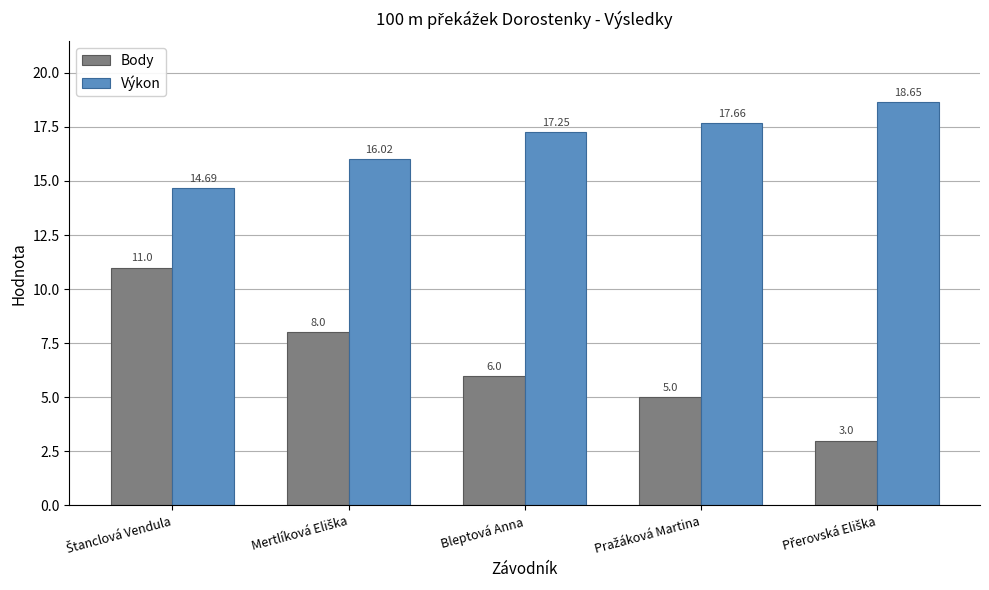

Does the chart contain any negative values?

No